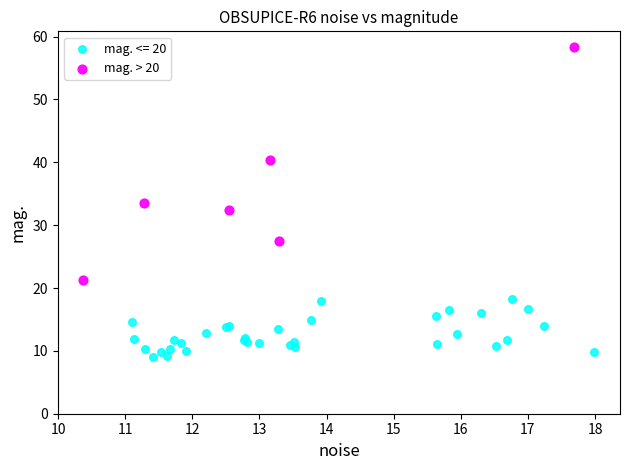

Which series has the widest spread of Y values?

mag. > 20